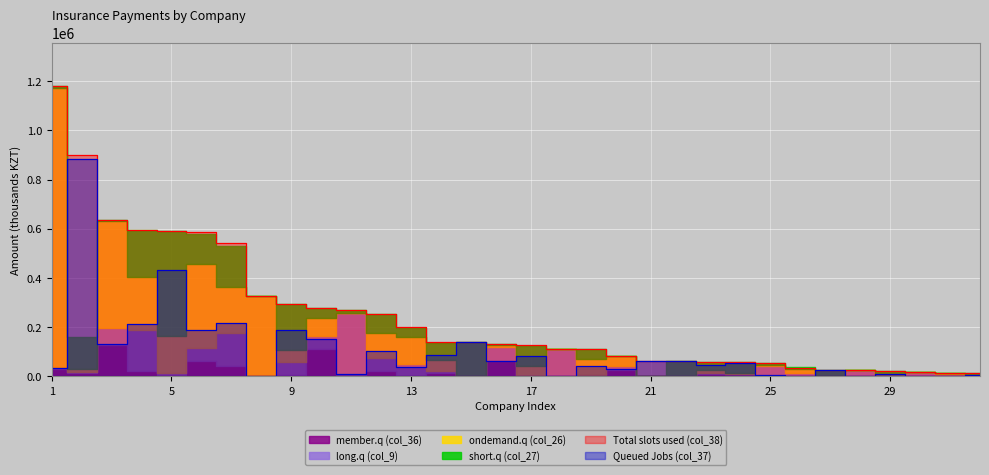

Where do short.q (col_27) and long.q (col_9) first cross each other?

1 and 2